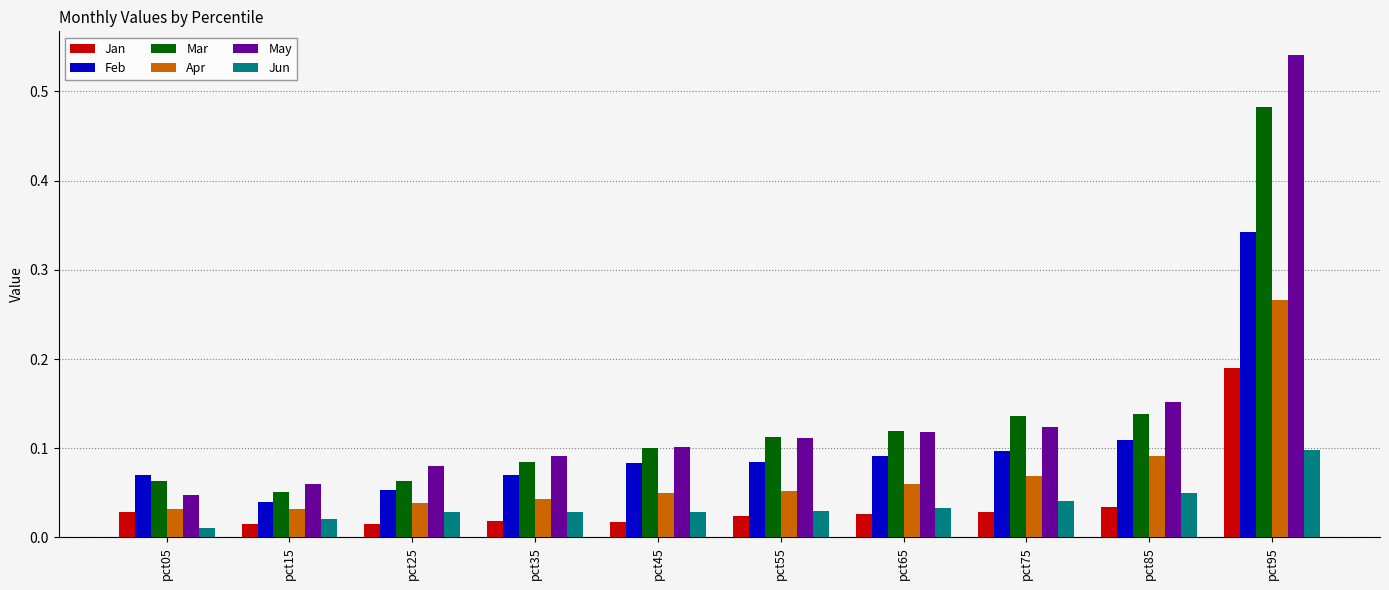

What is the sum of all Jun values?

0.4